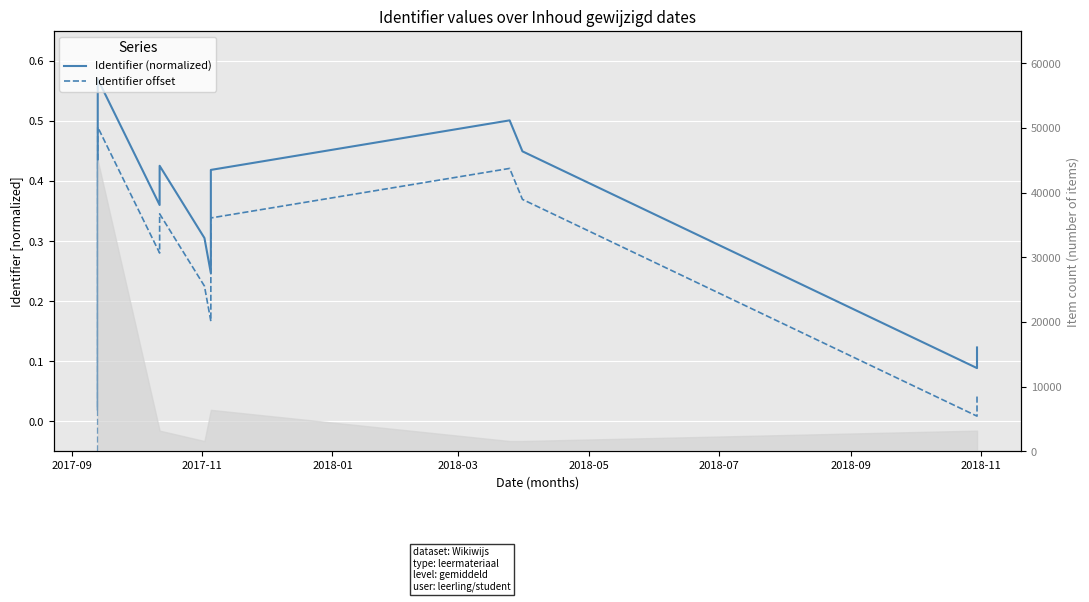

At which label is Identifier offset closest to 0?

2018-11